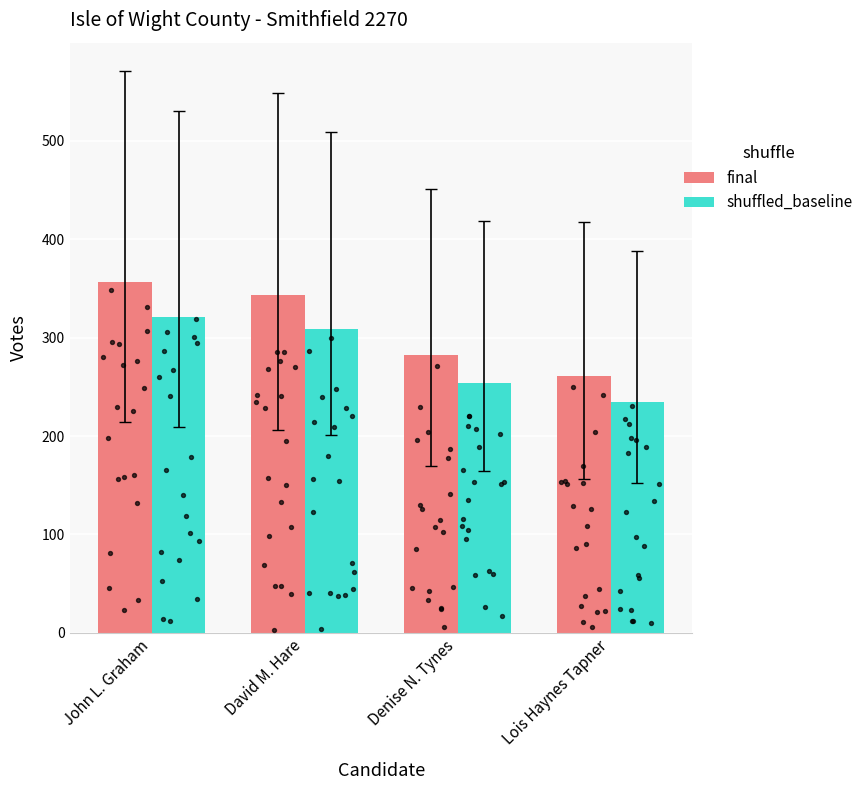

Which series has the largest total across all categories?

final